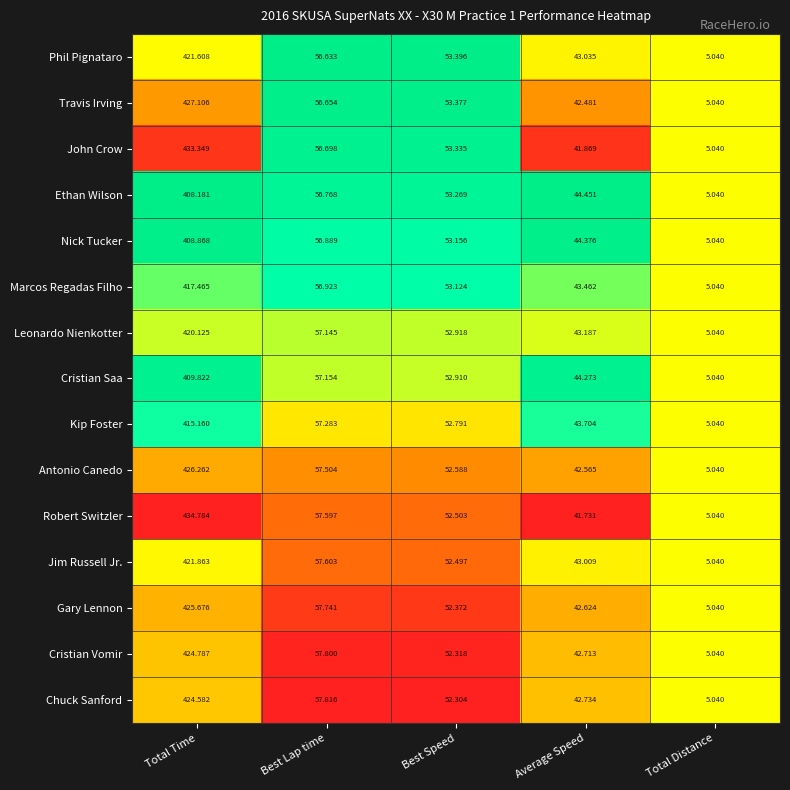

Where does the Phil Pignataro series first go above 53?

Total Time